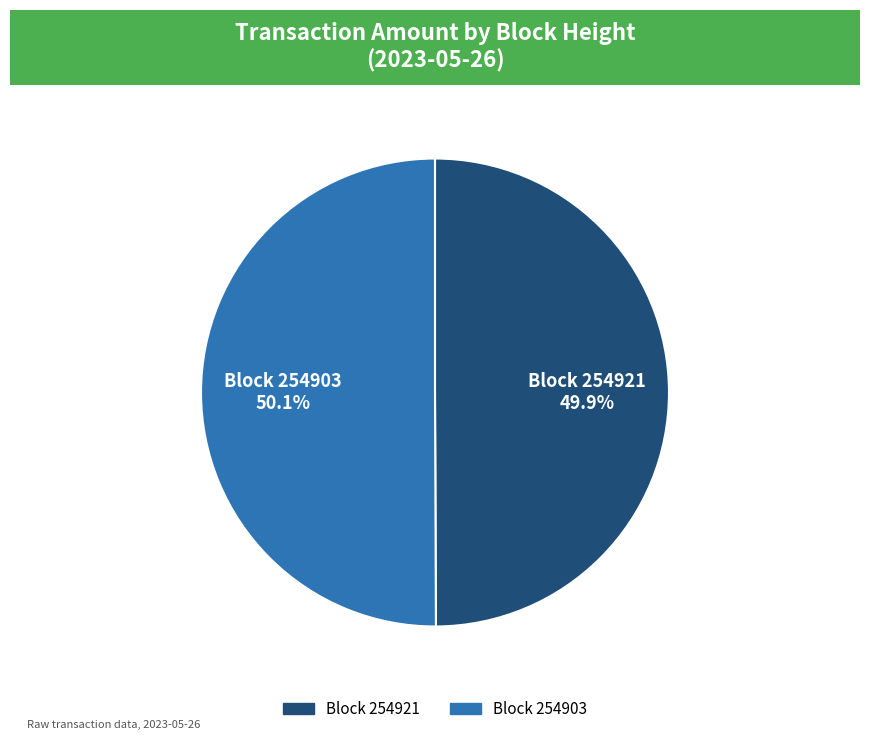

Is there a majority slice in this chart?

Yes